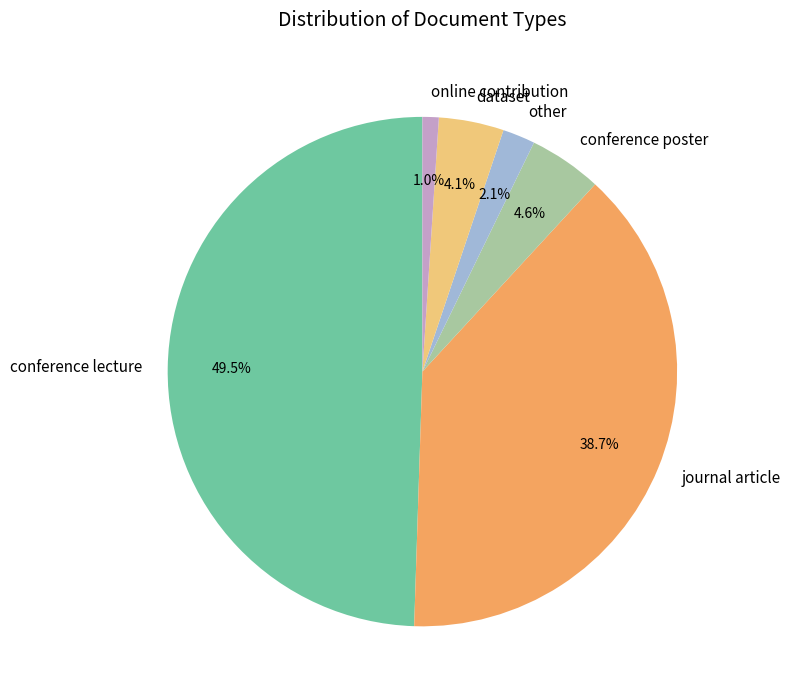

Is there any slice that represents more than half of the pie?

No